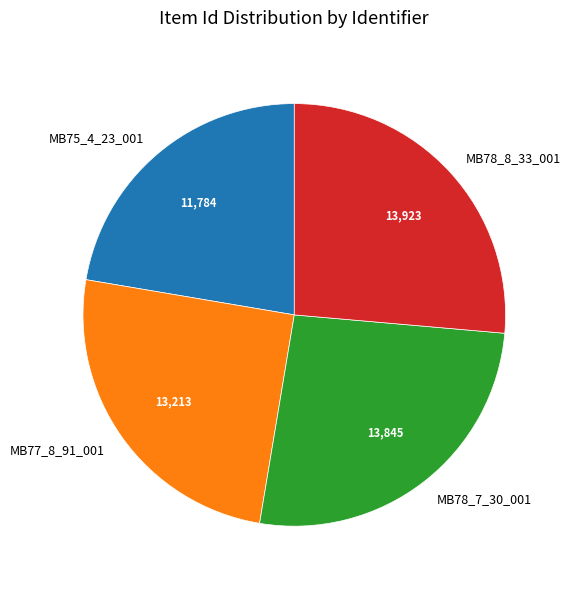

Is there a majority slice in this chart?

No